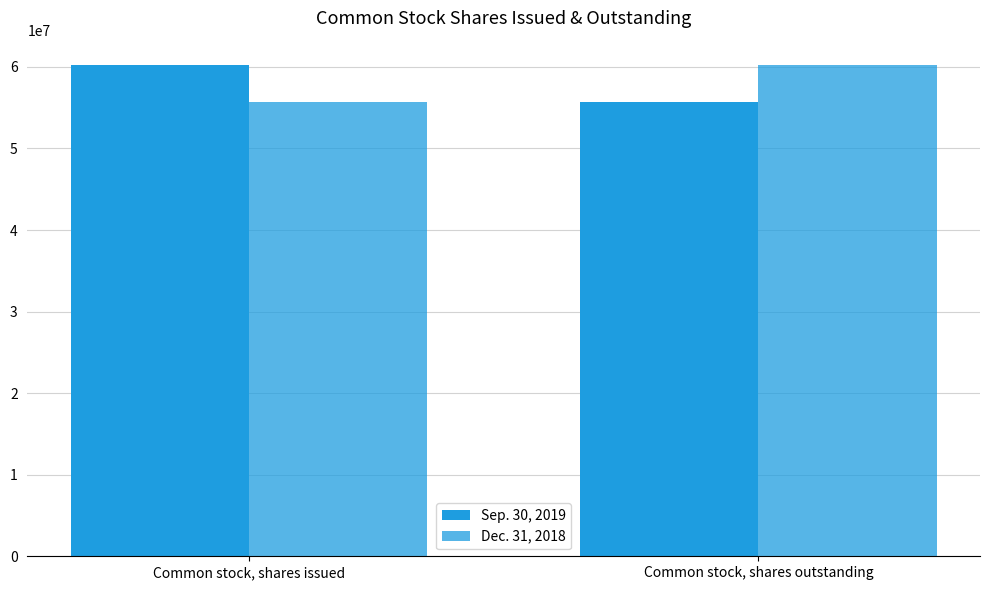

What is the minimum value for Sep. 30, 2019?

55640299